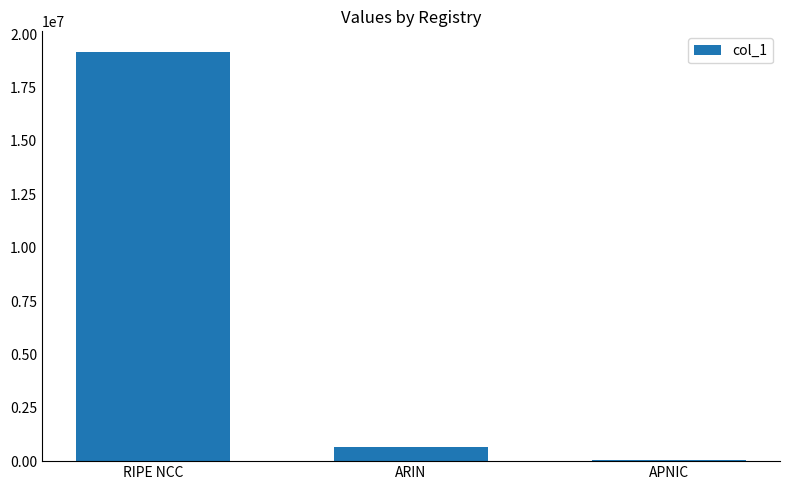

What is the difference between the maximum and minimum values?

19100672